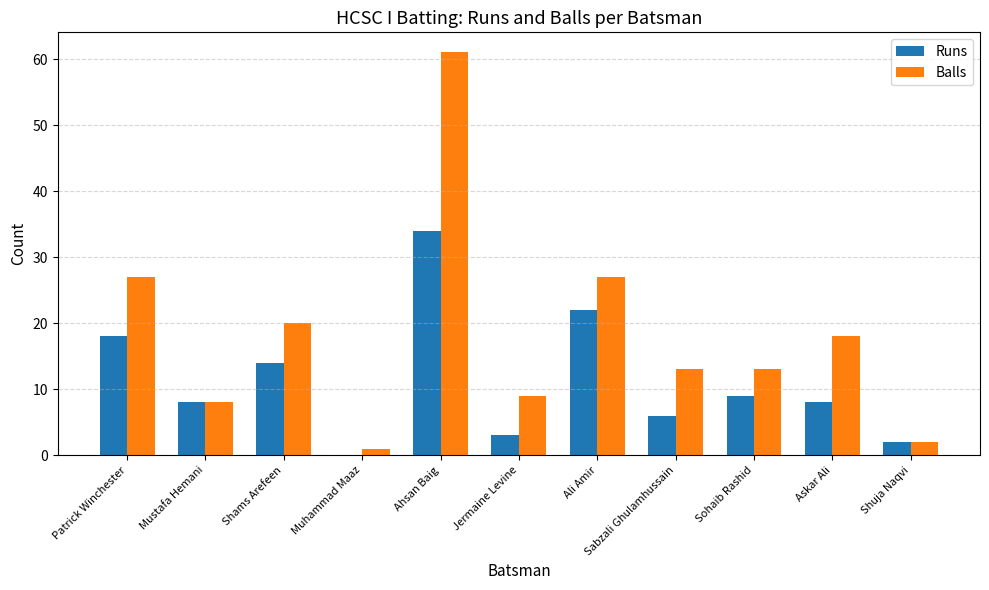

At which category is the sum across all series the highest?

Ahsan Baig